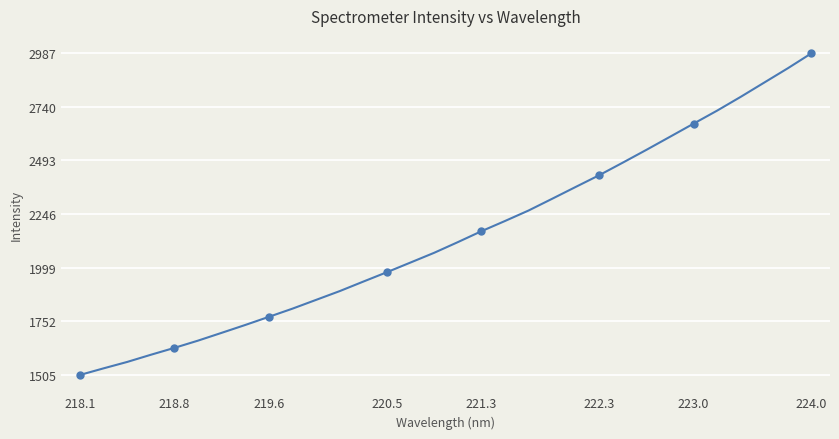

What is the sum of all values?

68708.6